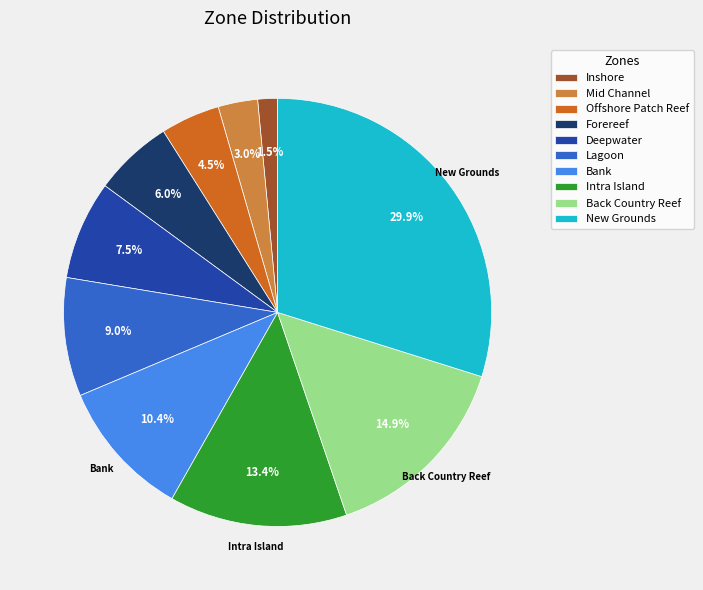

How many slices are in this pie chart?

10